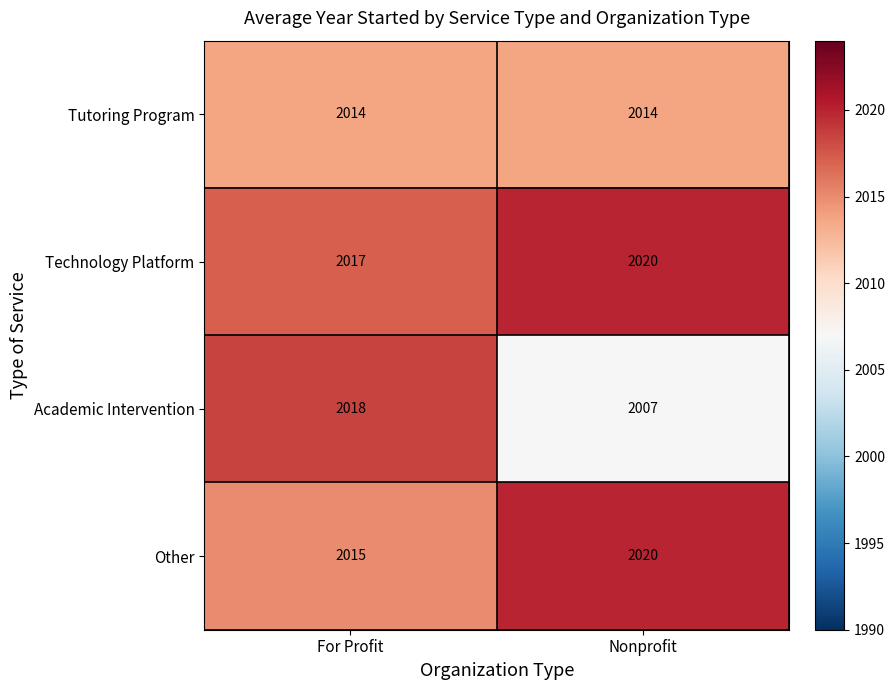

Reading left to right, list all the values displayed in this chart.

Tutoring Program: For Profit=2014	Nonprofit=2014
Technology Platform: For Profit=2017	Nonprofit=2020
Academic Intervention: For Profit=2018	Nonprofit=2007
Other: For Profit=2015	Nonprofit=2020